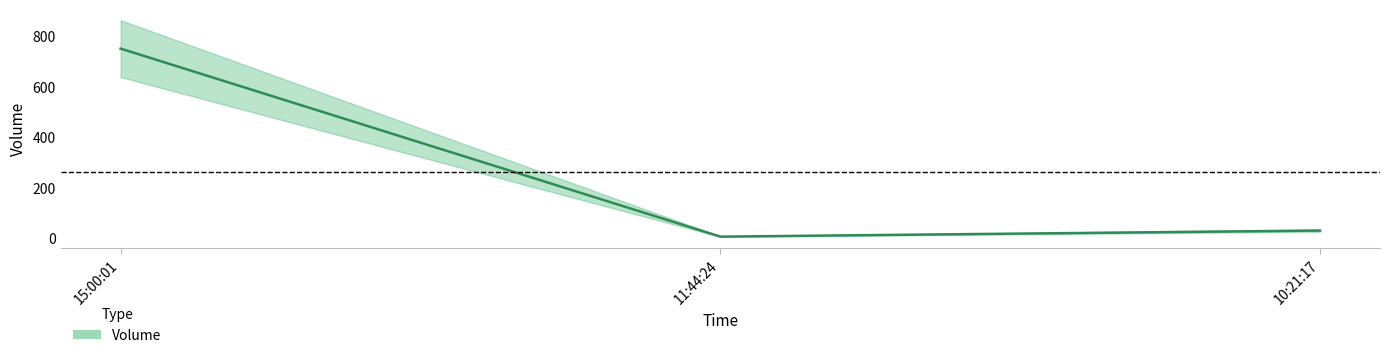

Reading left to right, transcribe all the data shown in this chart.

750	6	30